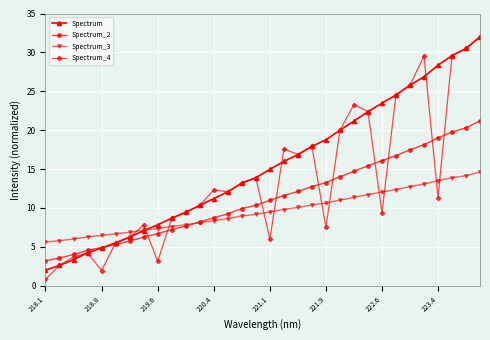

What is the maximum value shown in the chart?

32.0